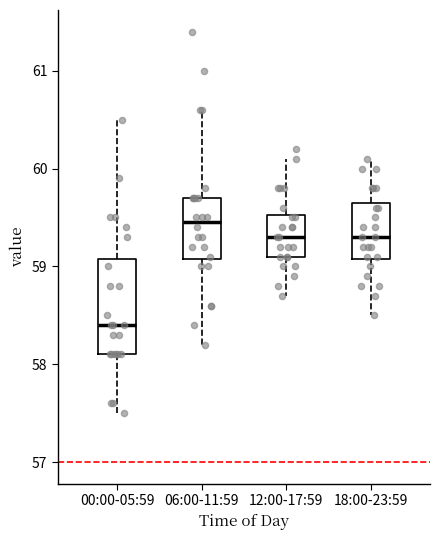

Where does the median line of the box for 12:00-17:59 sit on the y-axis? The values are not printed on the chart, so give them approximately, as read against the axis.

59.3